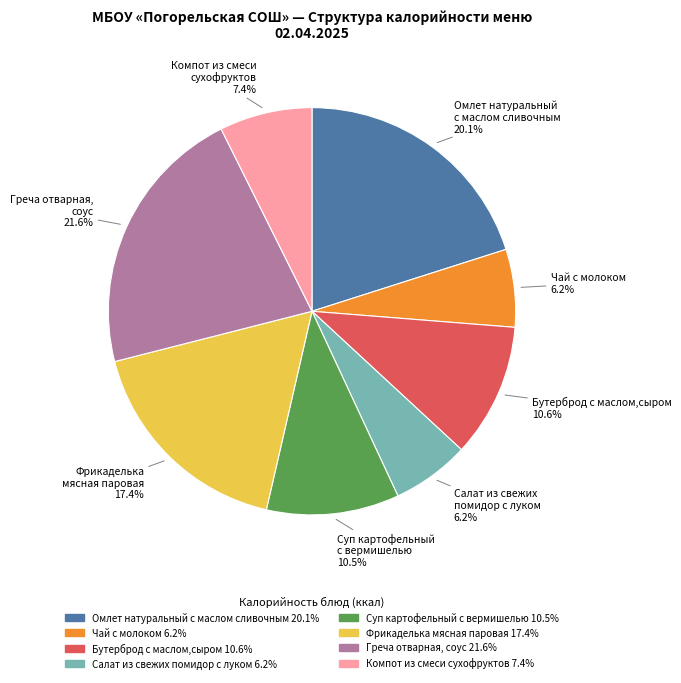

What percentage is the Чай с молоком slice, to the nearest percent?

6%